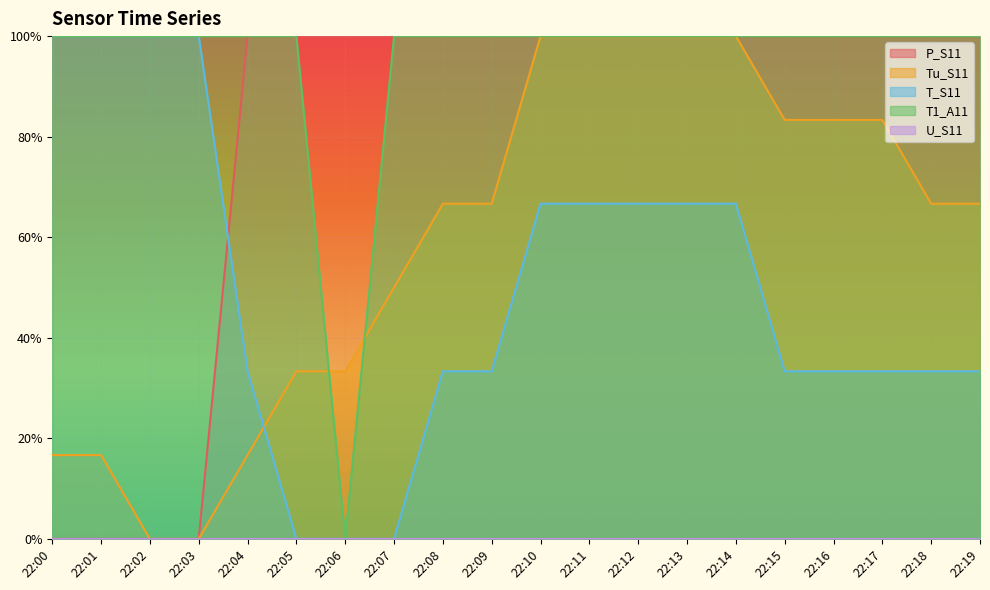

At which label does T_S11 reach its peak?

22:00